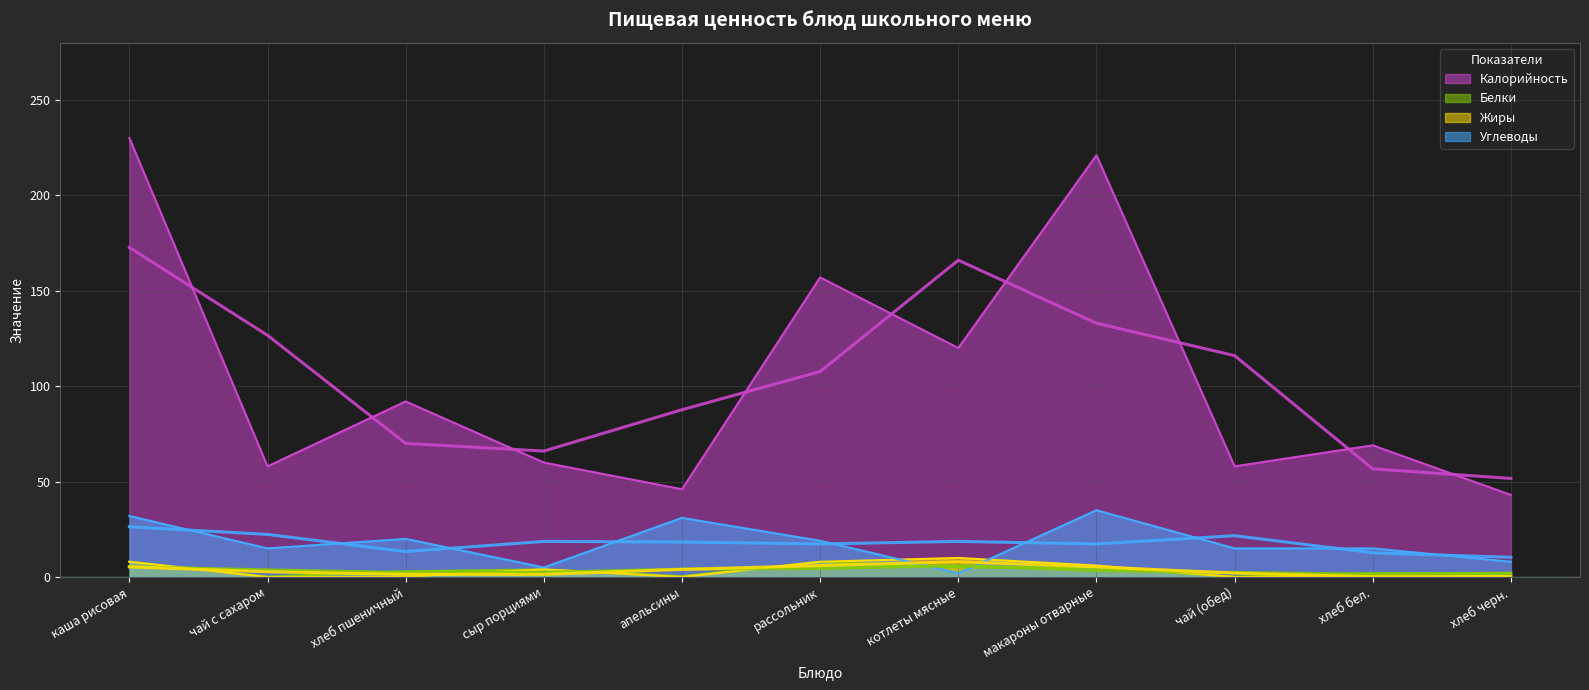

Does the chart have visible grid lines?

Yes